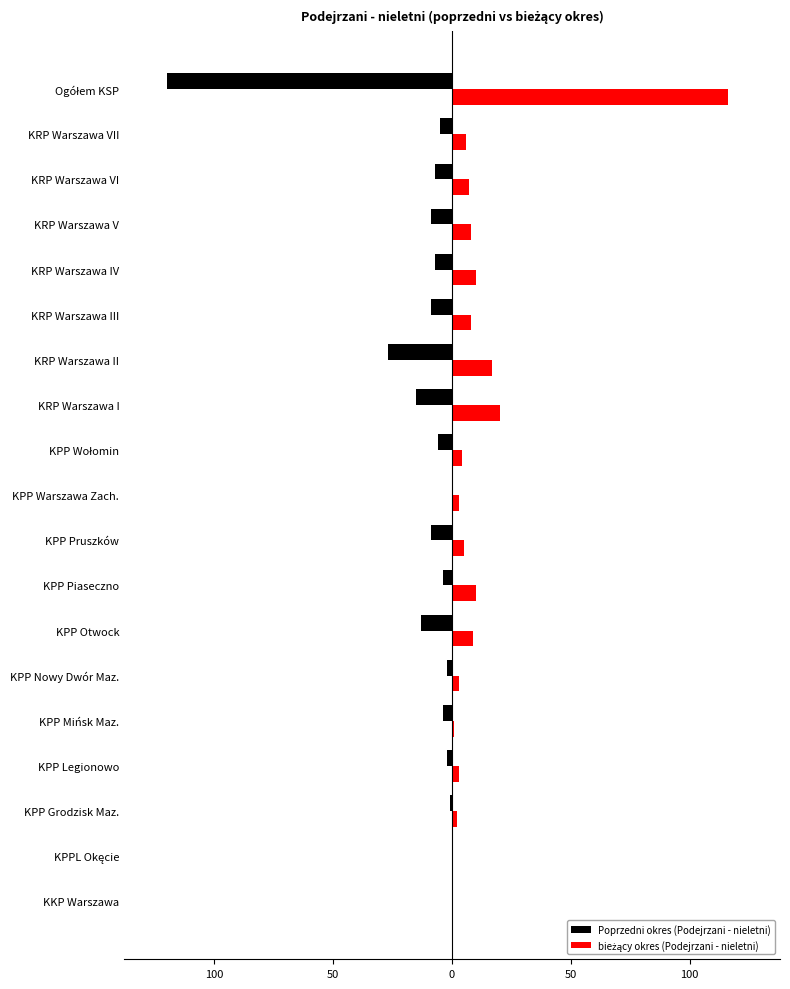

Are the bars grouped side by side (vs. stacked)?

Yes